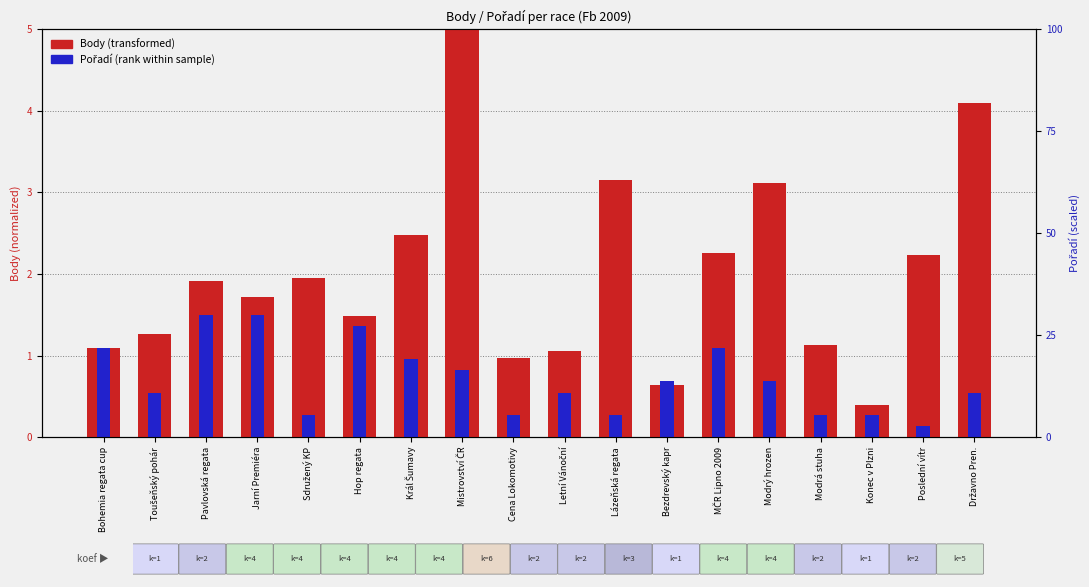

At how many categories does at least one series exceed 2?

7